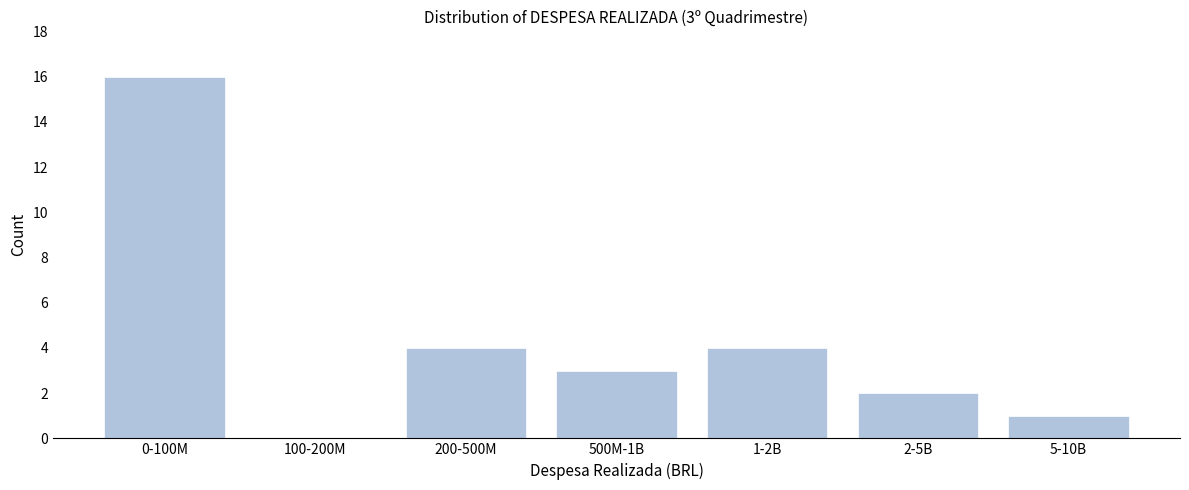

Reading left to right, list all the values displayed in this chart.

0-100M=16	100-200M=0	200-500M=4	500M-1B=3	1-2B=4	2-5B=2	5-10B=1